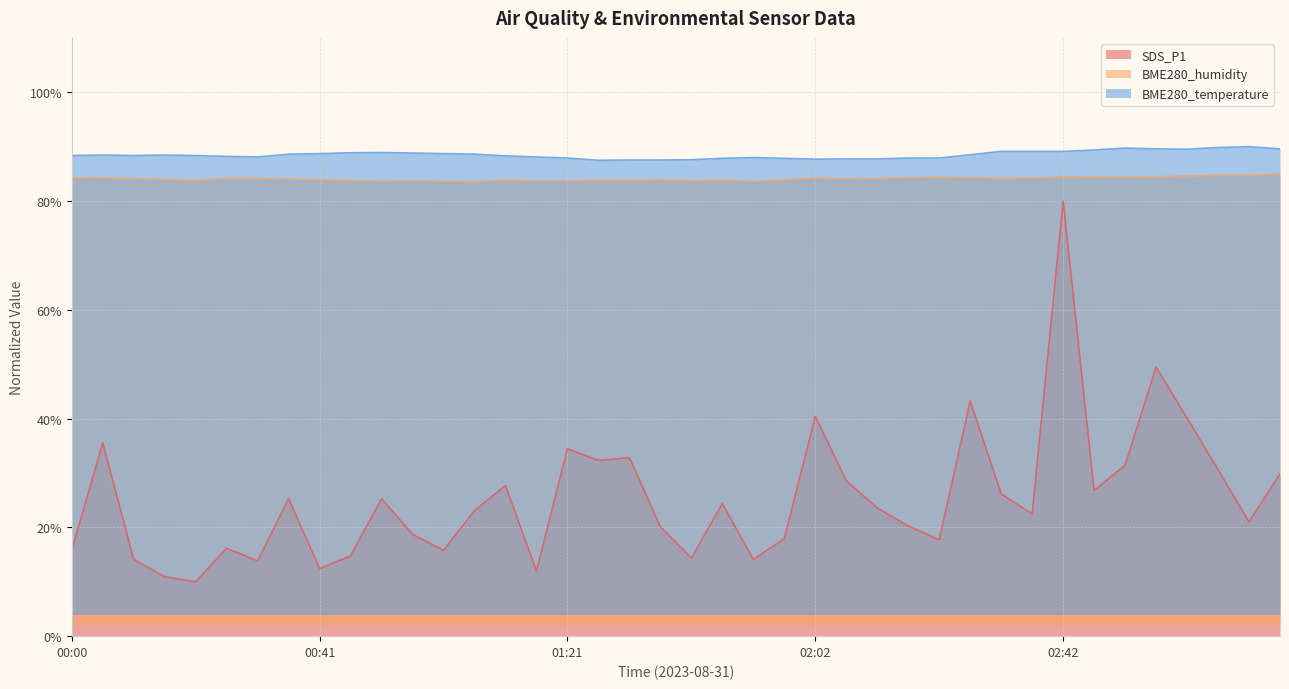

Where does the BME280_humidity series first go above 84?

00:00